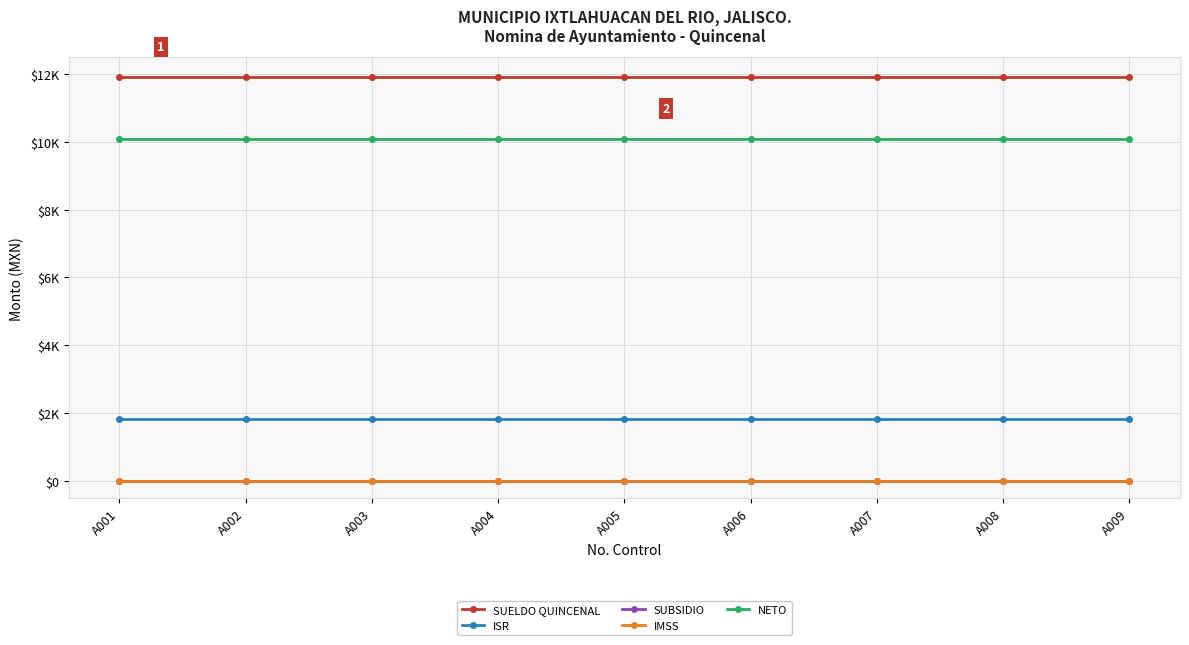

List the labels in order of SUELDO QUINCENAL value, largest first.

A001, A002, A003, A004, A005, A006, A007, A008, A009